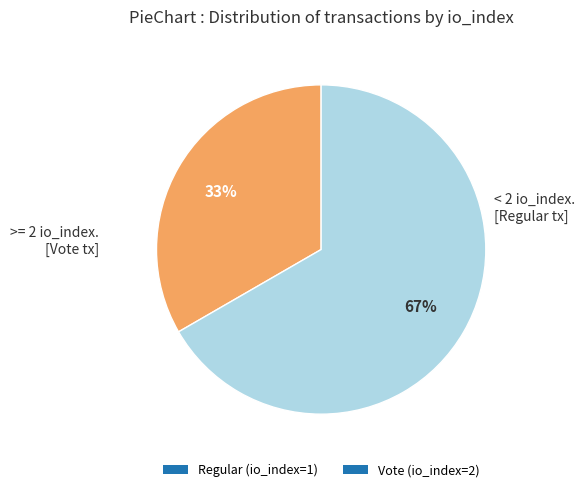

Which category has the biggest portion of the pie?

Vote